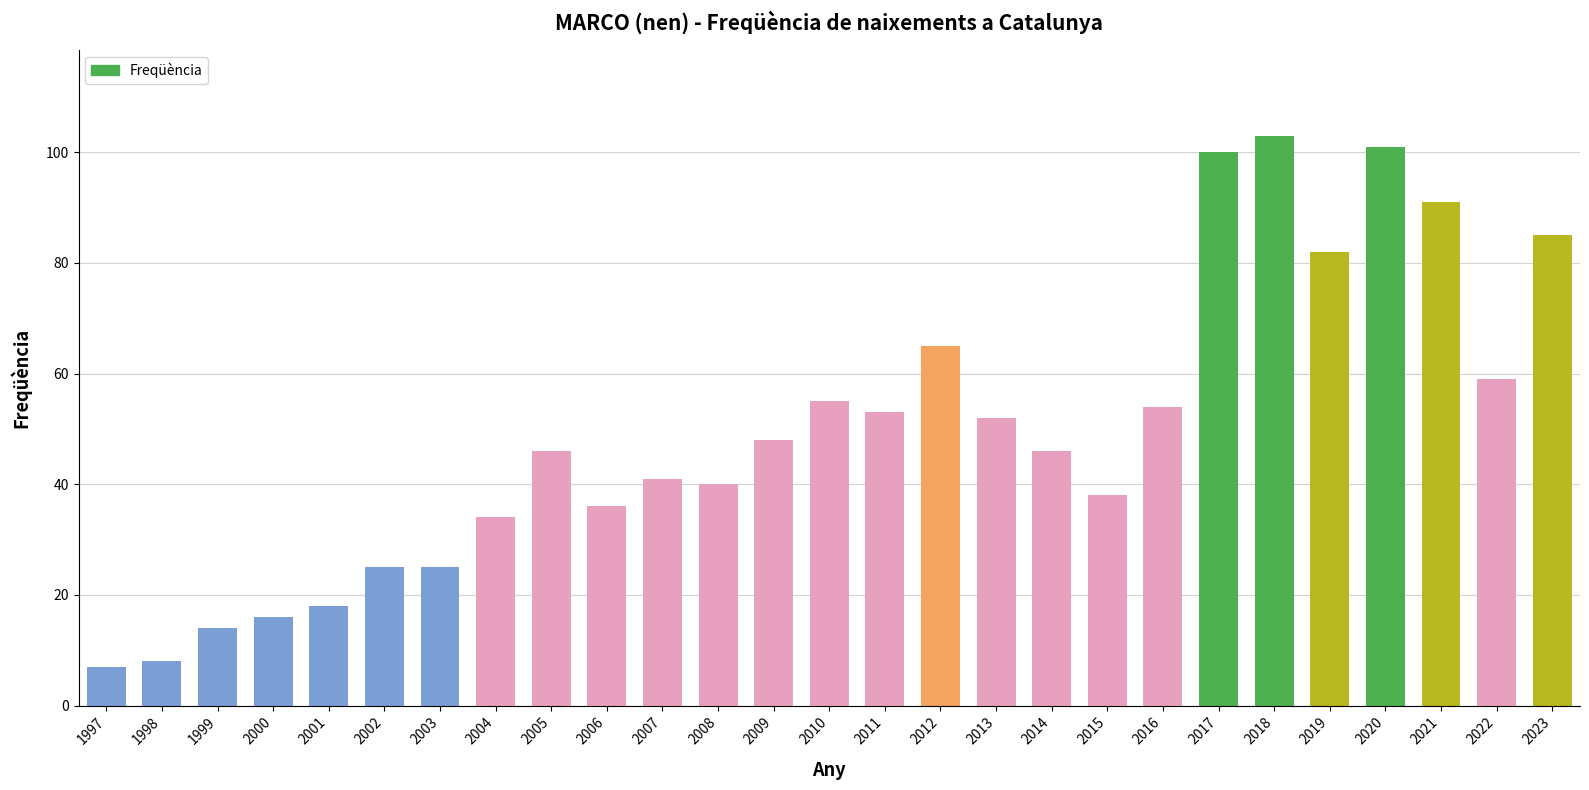

What is the value of the 11th bar from the left?

41